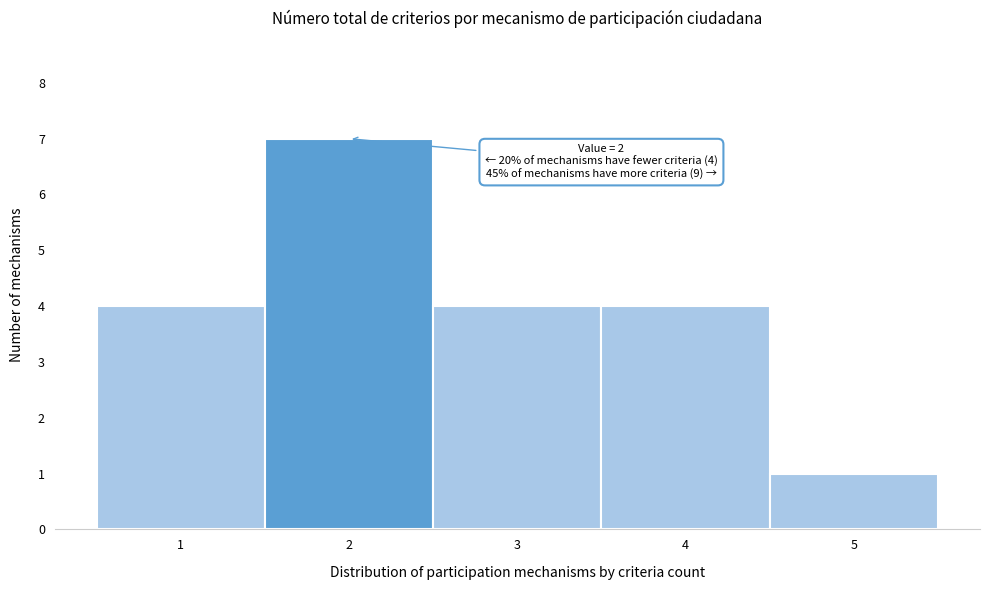

Which range on the x-axis has the tallest bar?

1.5 to 2.5